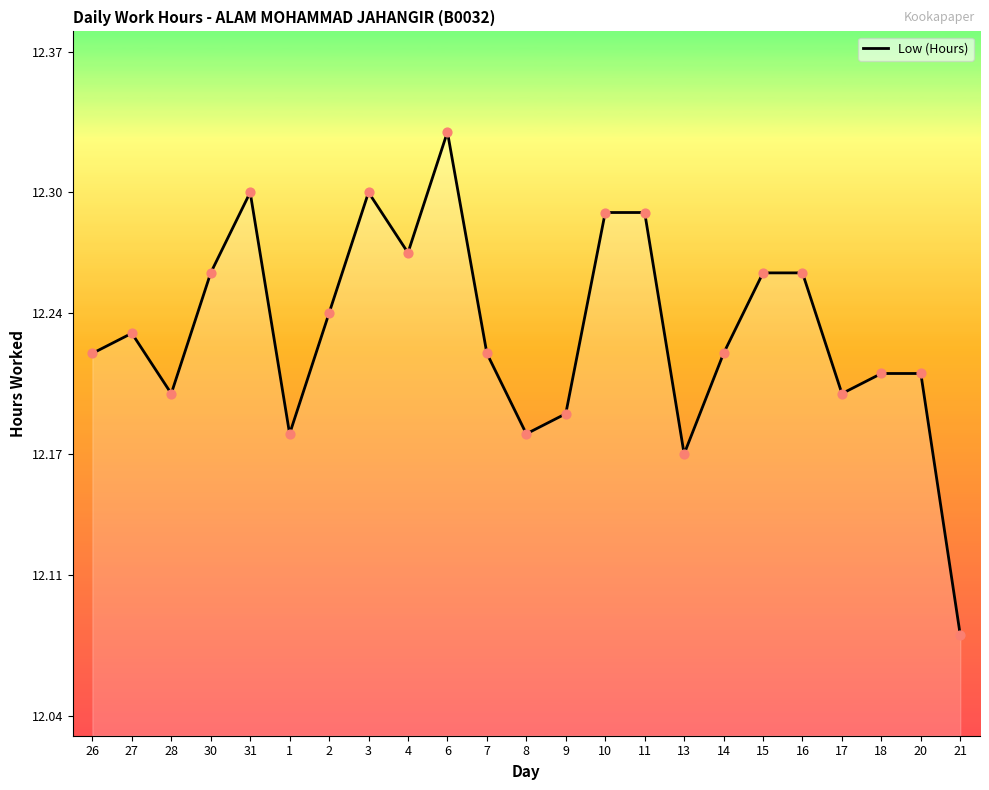

Approximately how many times larger is the value at 16 compared to 17?

1.0